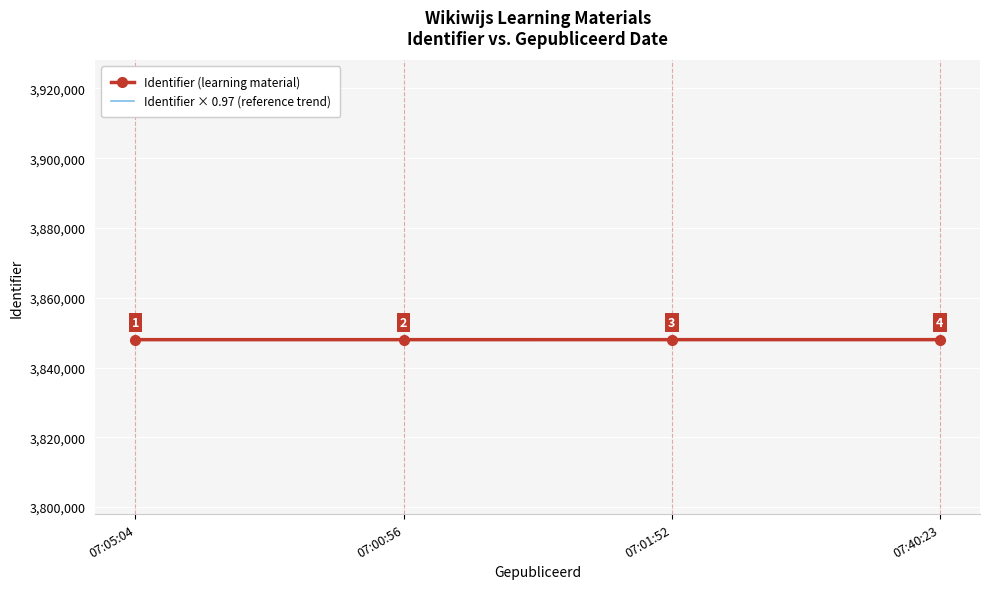

What is the lowest value of the Identifier (learning material) series?

3847987